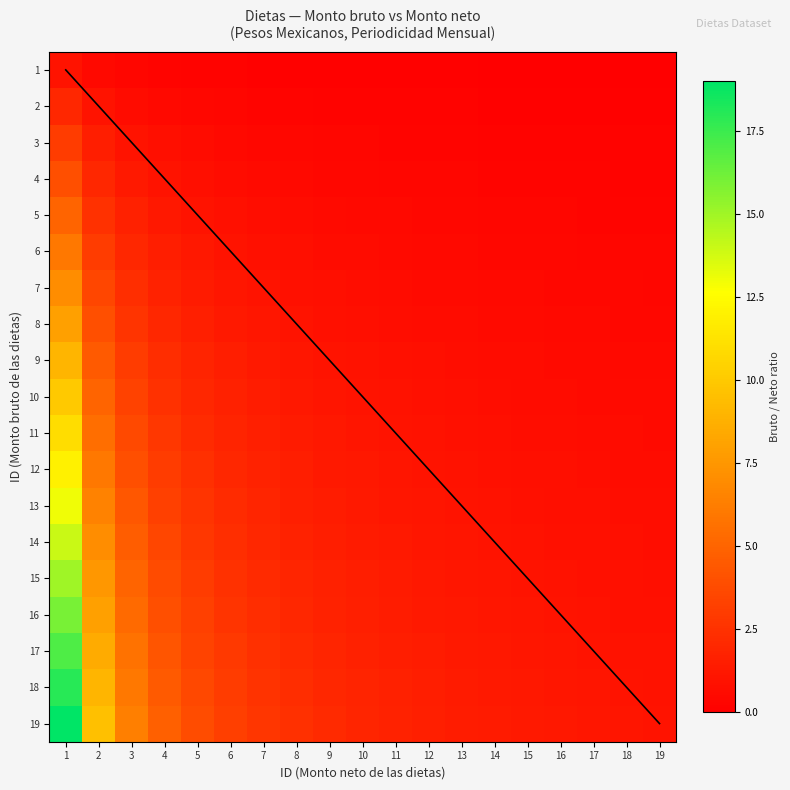

At which label is 8 closest to 4?

2